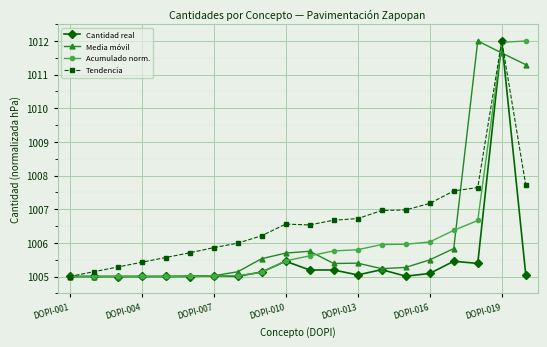

What is the sum of all Tendencia values?

20132.7